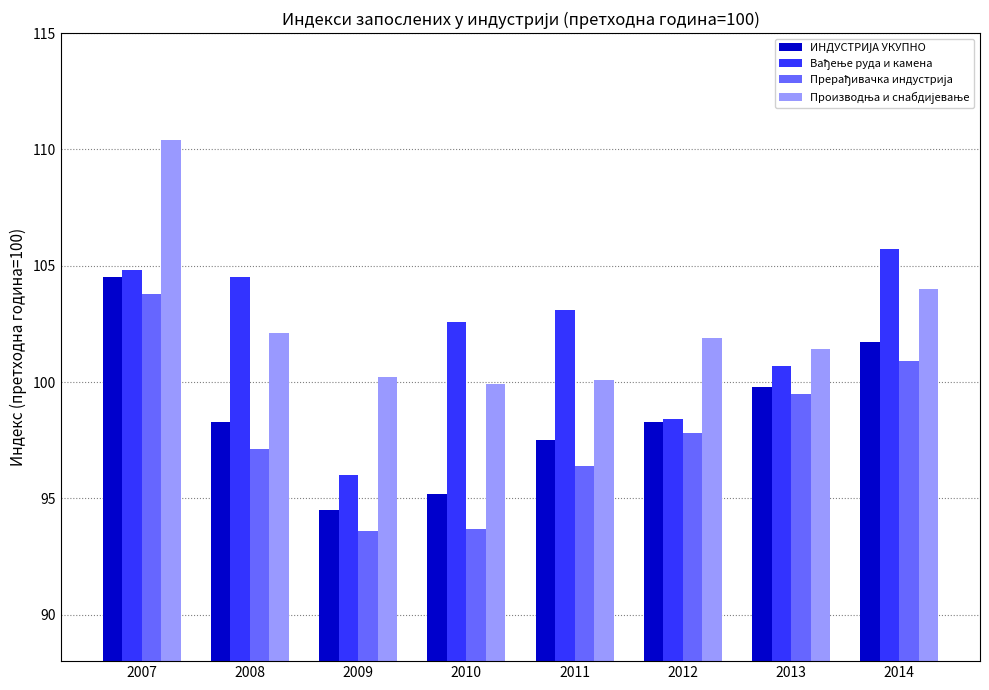

Are the bars horizontal?

No